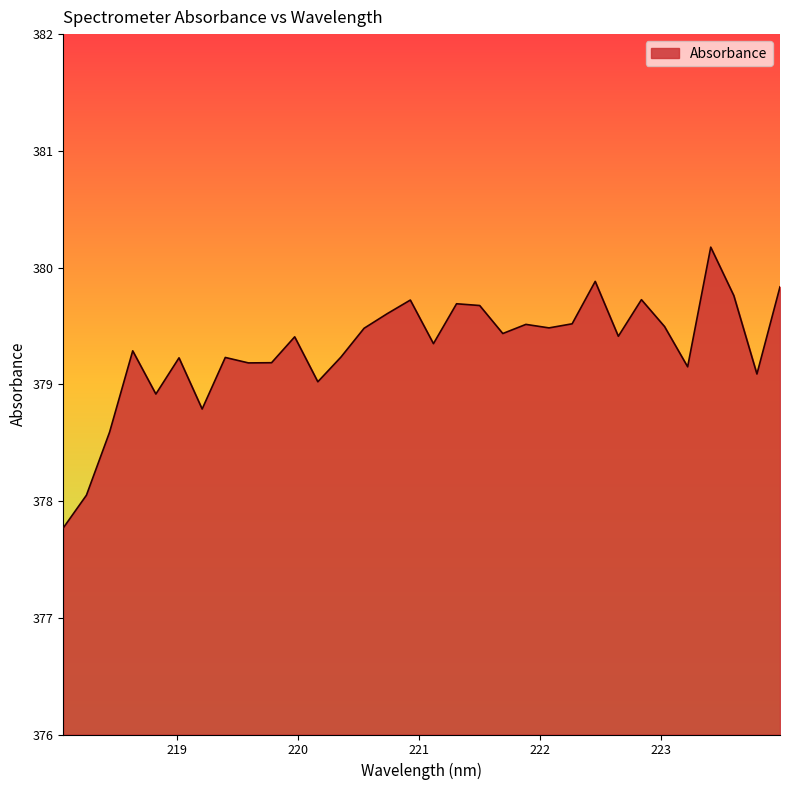

What is the maximum value shown in the chart?

380.2